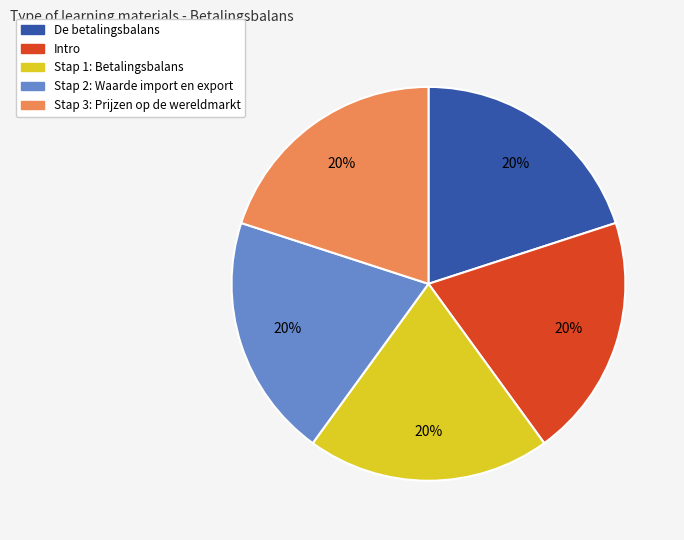

What is the ratio of the value at Stap 2: Waarde import en export to the value at Intro?

1.0